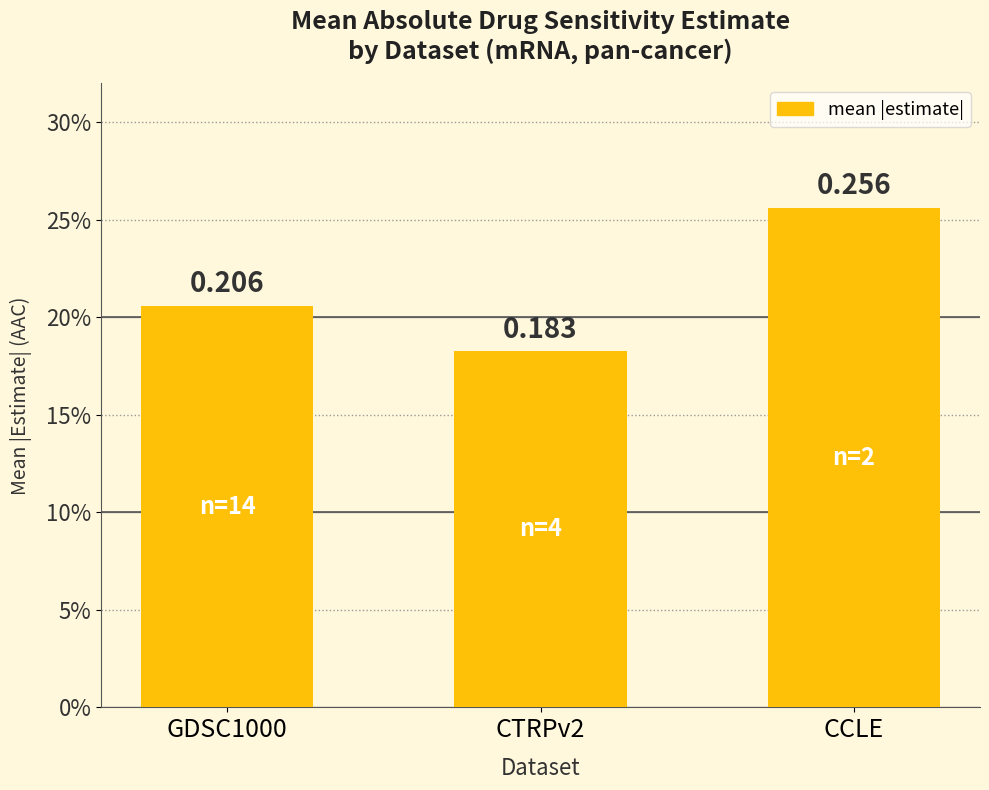

What is the change in value from GDSC1000 to CCLE?

+0.1